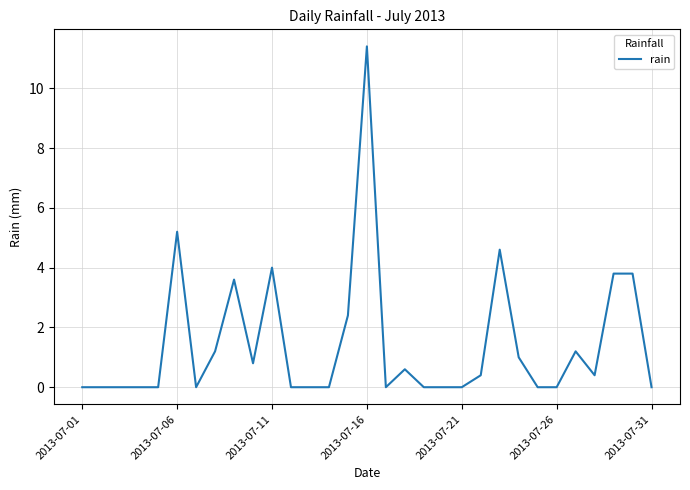

What is the difference between the maximum and minimum values?

11.4